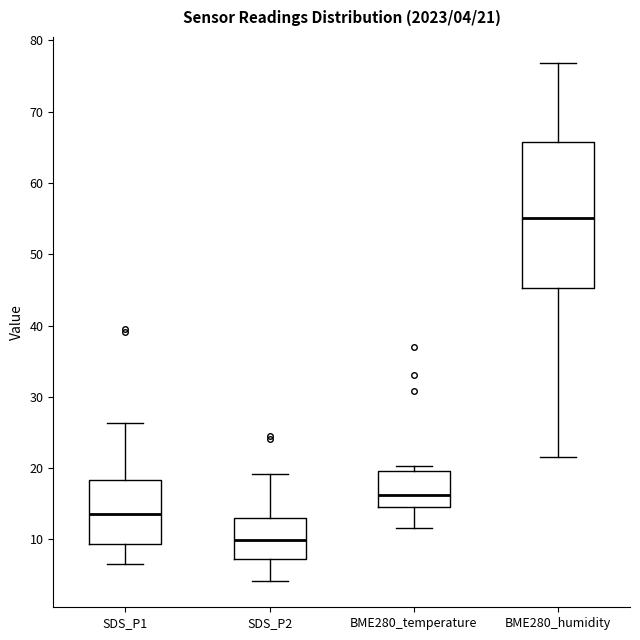

Which box has the lowest median line?

SDS_P2